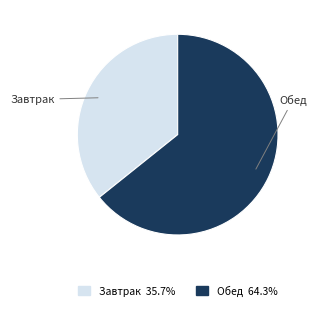

Is there a majority slice in this chart?

Yes